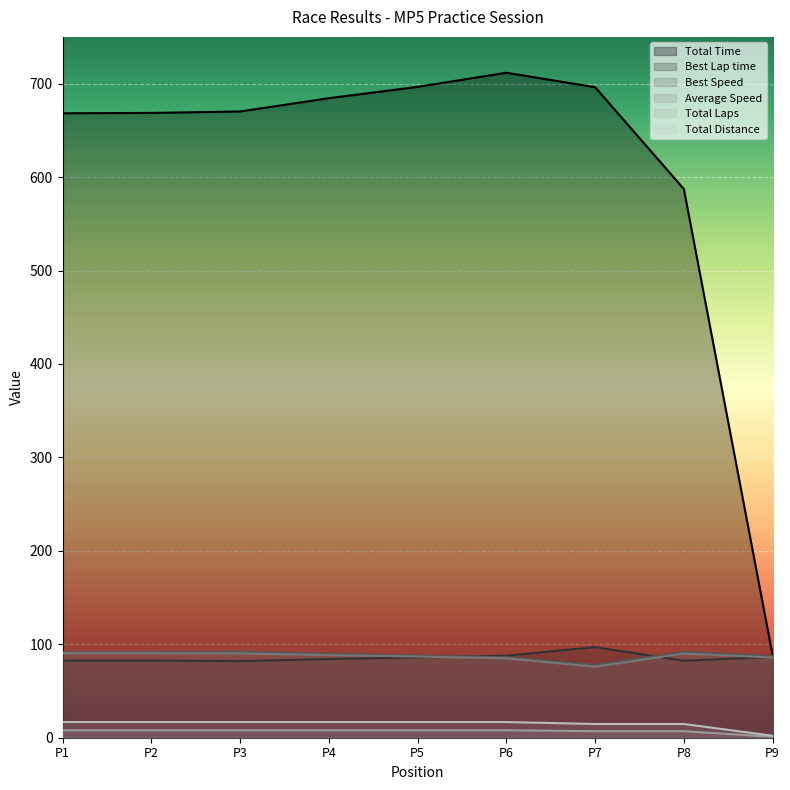

True or false: Average Speed and Total Distance intersect in this chart.

False